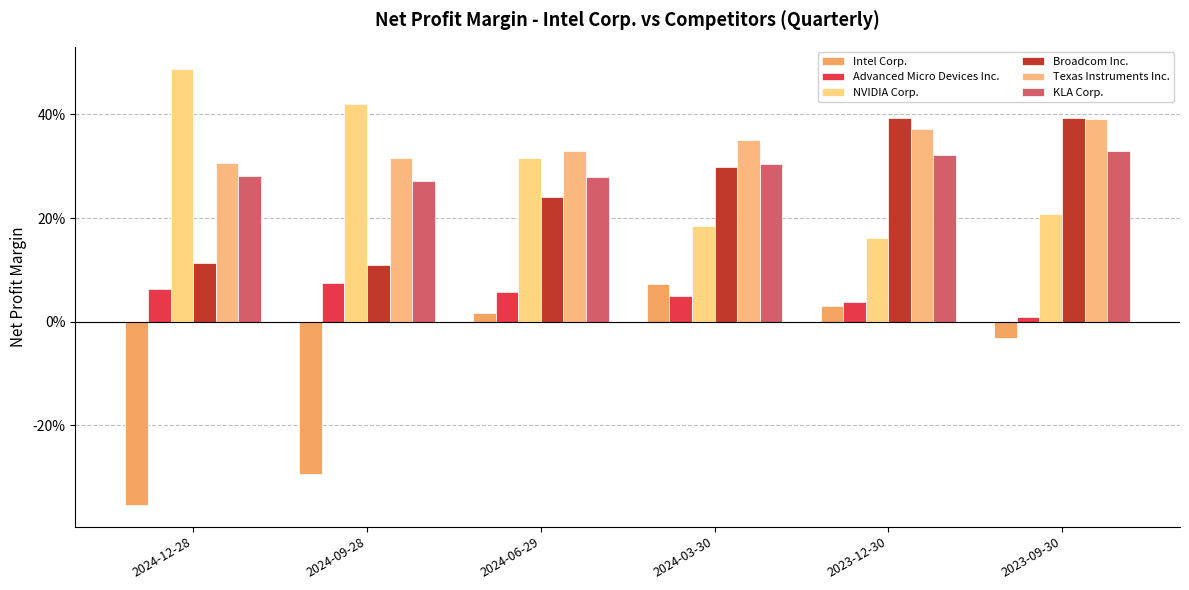

What is the label of the 3rd bar from the left?

2024-06-29